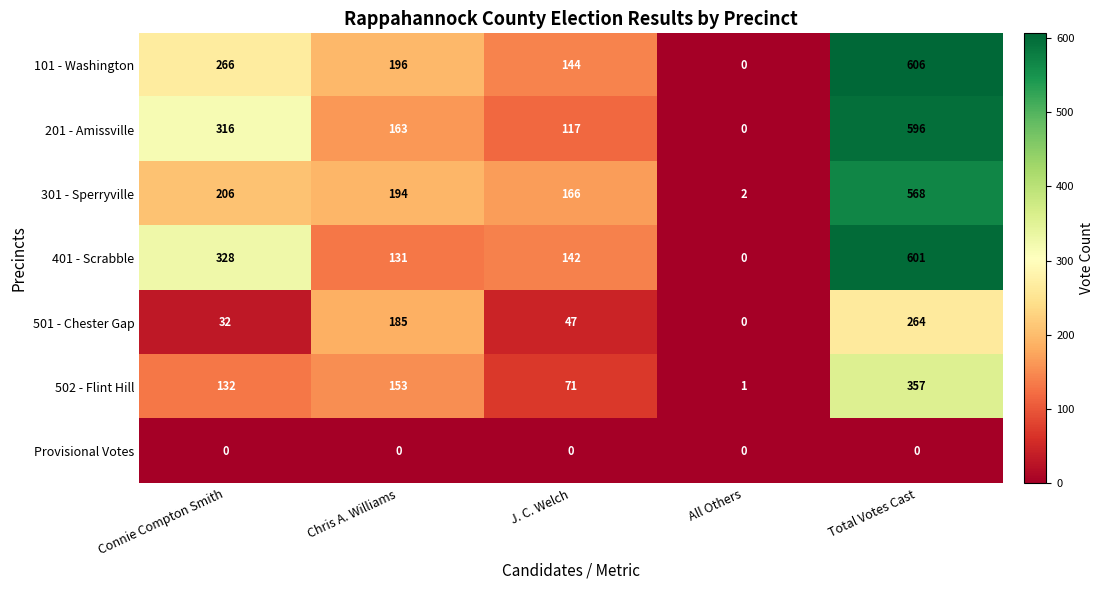

Rank the categories by 301 - Sperryville value from highest to lowest.

Total Votes Cast, Connie Compton Smith, Chris A. Williams, J. C. Welch, All Others